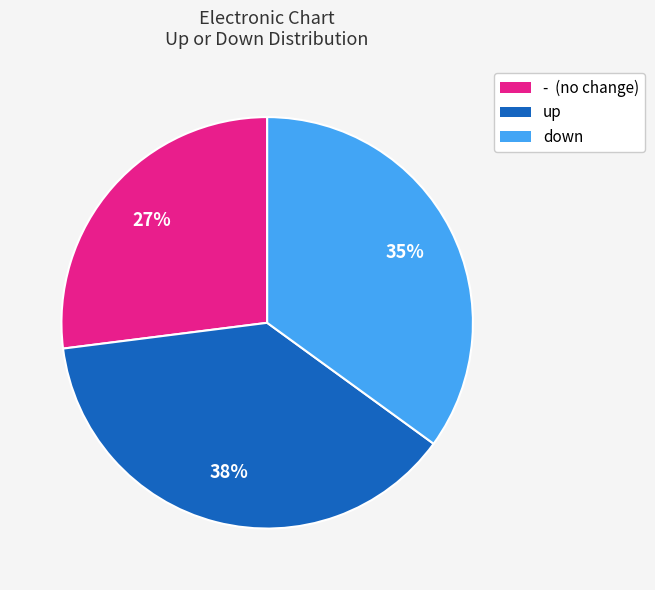

To the nearest percent, what is the average slice percentage?

33%